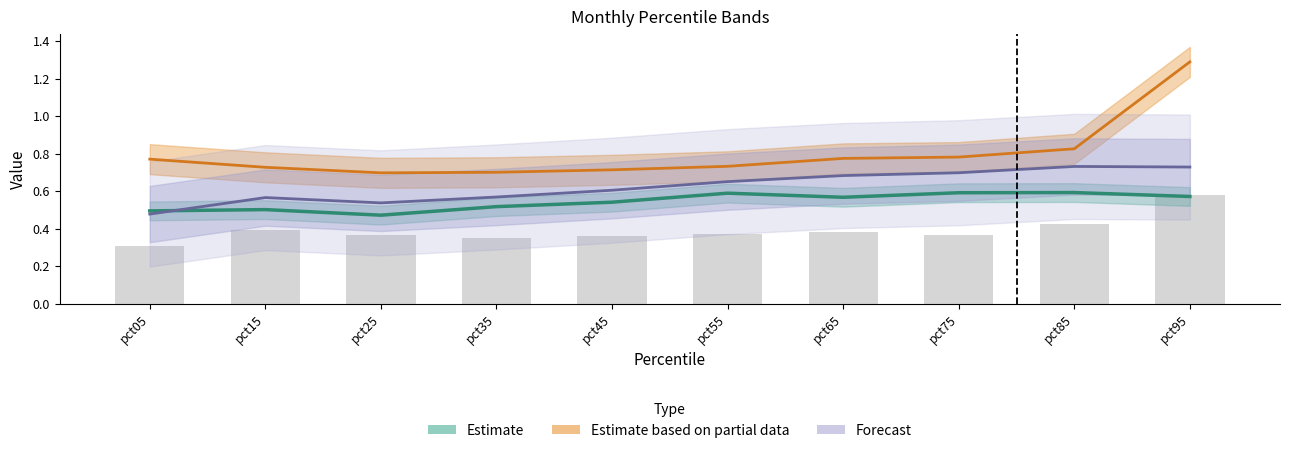

What is the sum of the Jul values at pct05 and pct45?

1.1